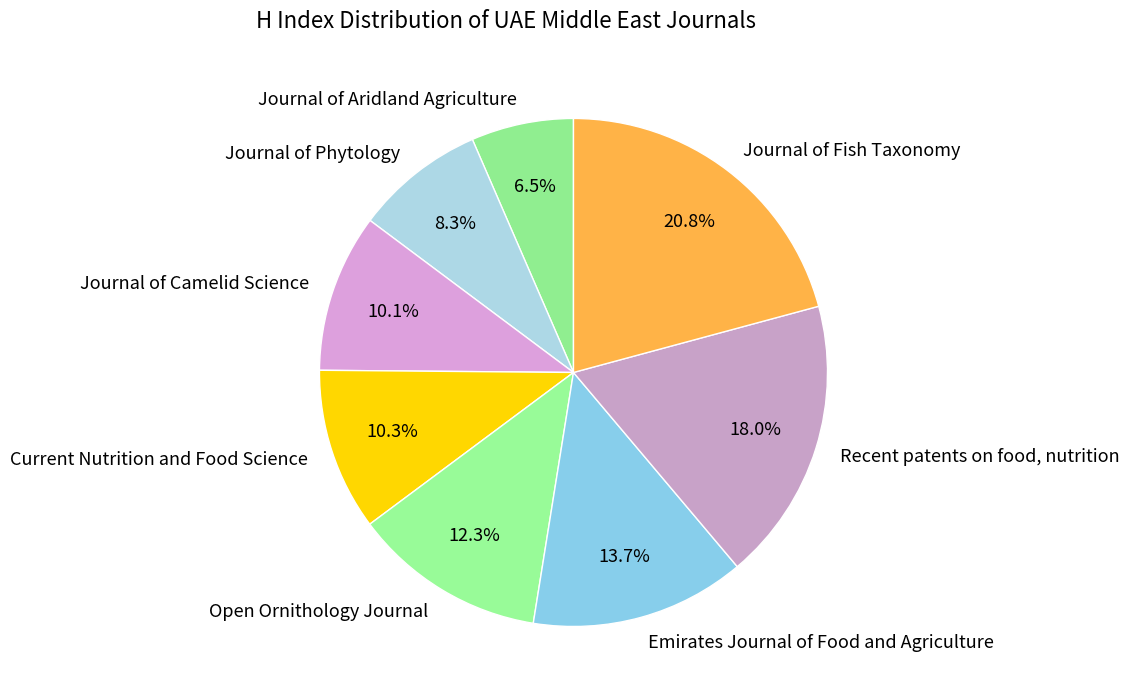

What is the ratio of the value at Journal of Aridland Agriculture to the value at Open Ornithology Journal?

0.5